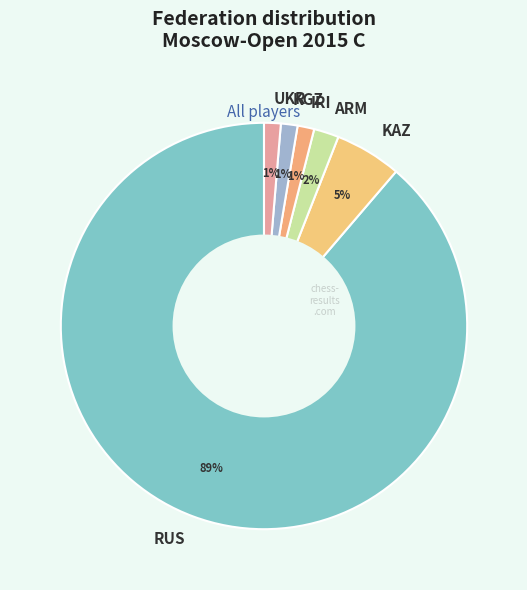

To the nearest percent, what is the difference between the KGZ and ARM slice percentages?

1%